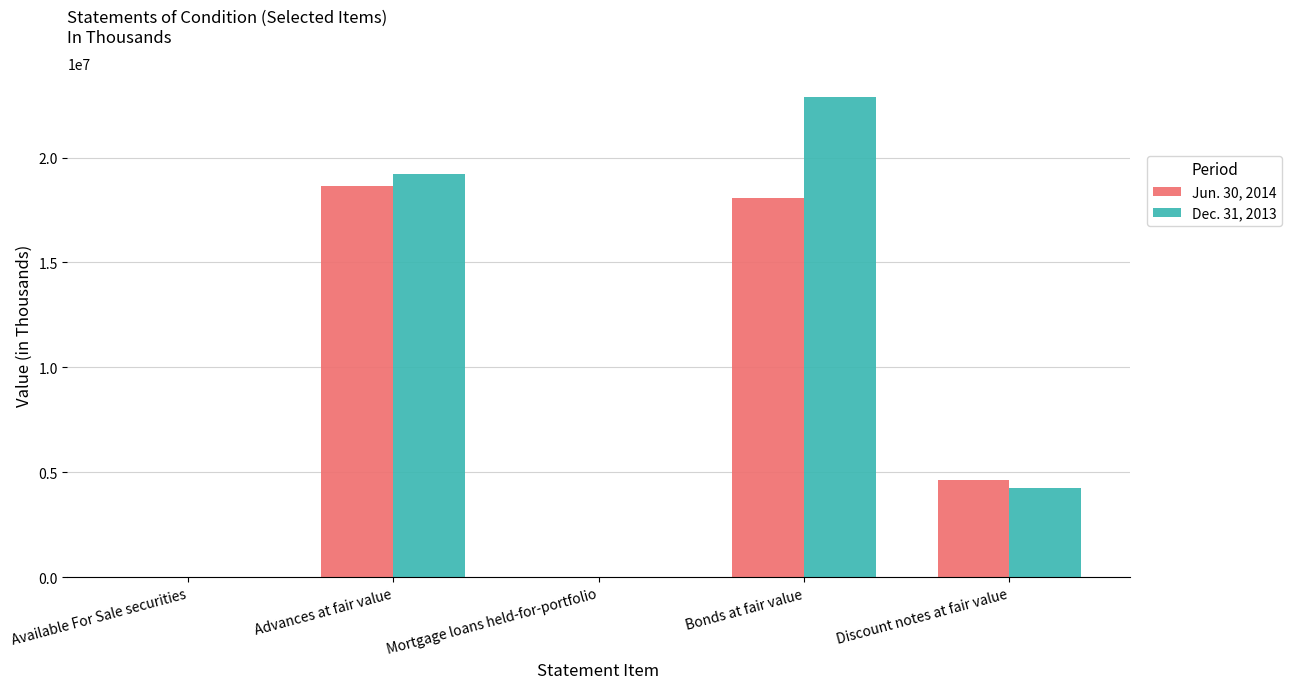

How many categories are shown in the chart?

5